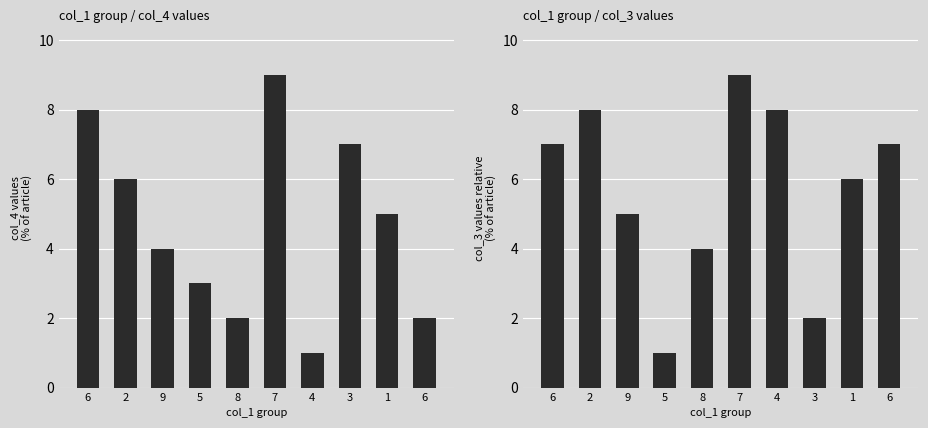

Where does the col_3 series first go above 7?

2